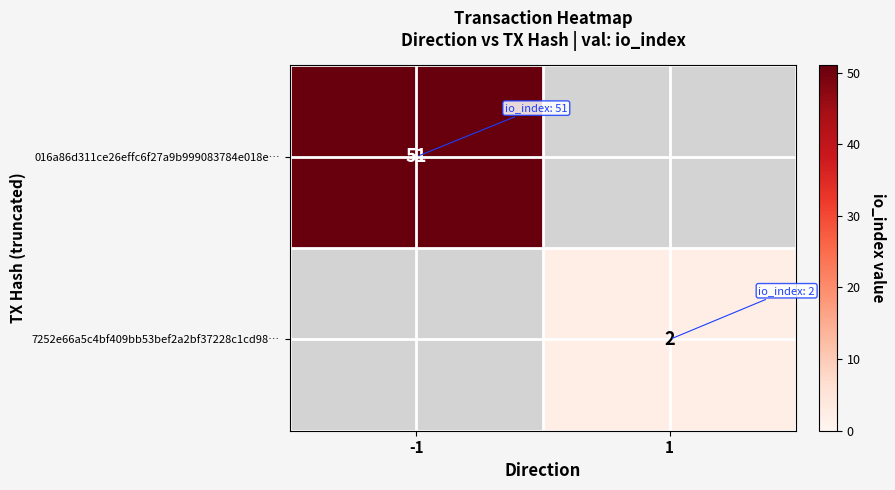

The value of 7252e66a5c4bf409bb53bef2a2bf37228c1cd98… at 1 is 1. True or false?

False